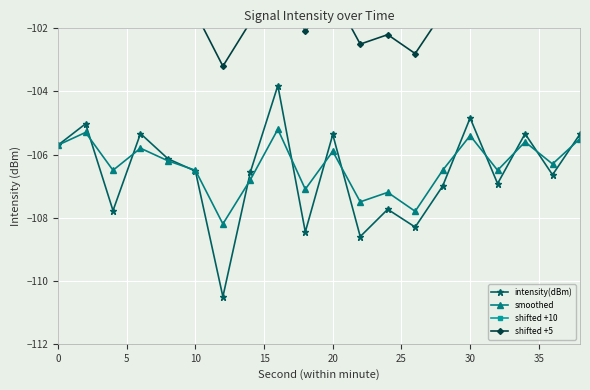

Which series has the largest total across all categories?

shifted +10